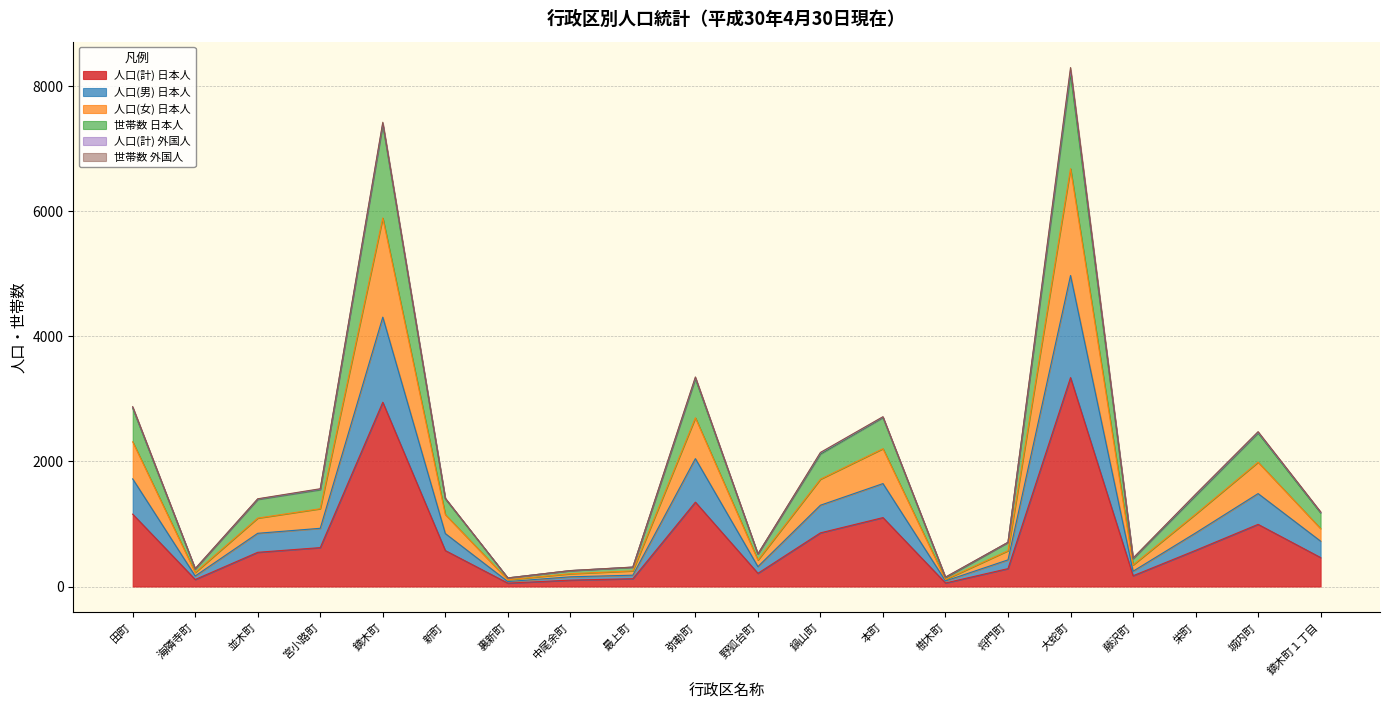

At which label does 人口(計) 日本人 reach its peak?

大蛇町